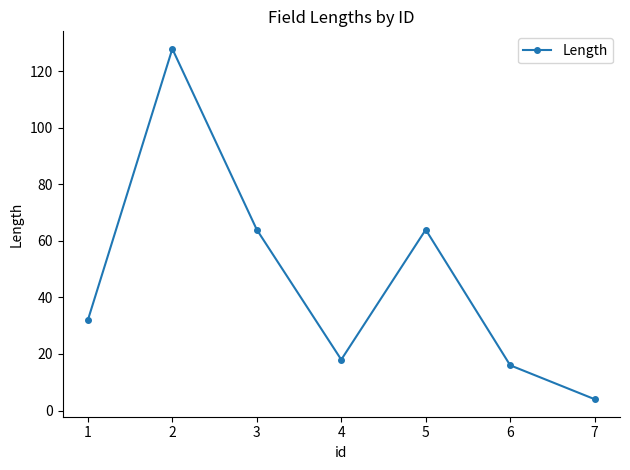

How many data points are less than 32?

3